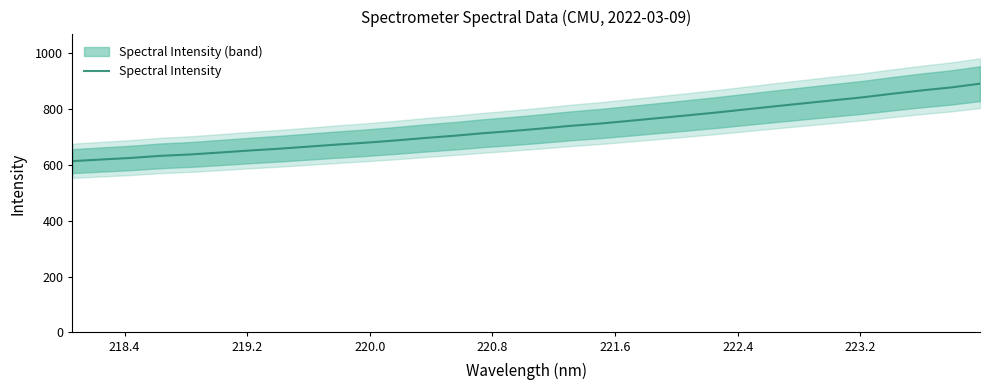

What is the lowest value of the Spectral Intensity series?

613.8